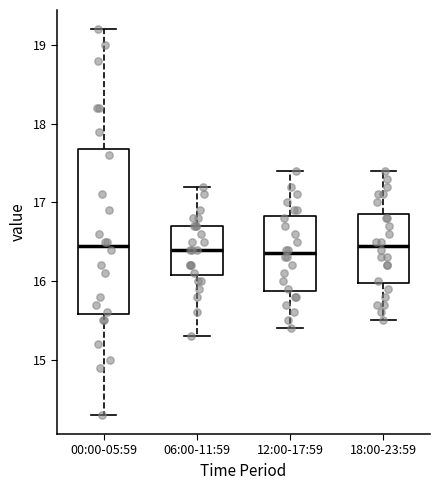

Which box is the tallest, from its lower edge to its upper edge?

00:00-05:59